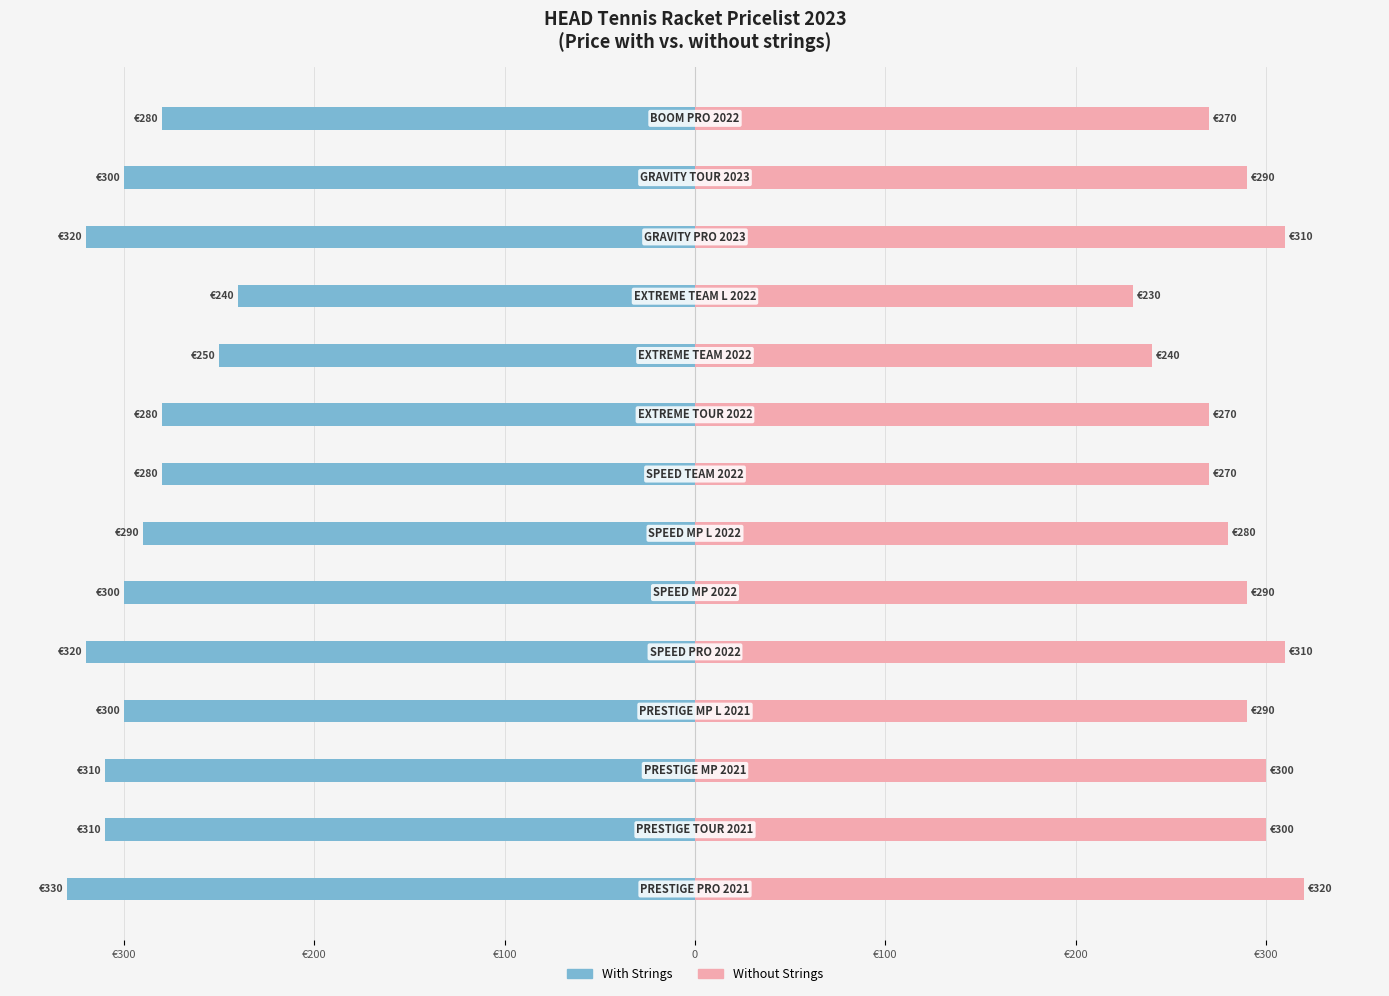

What is the difference between the Without Strings values at 7 and 9?

30.0